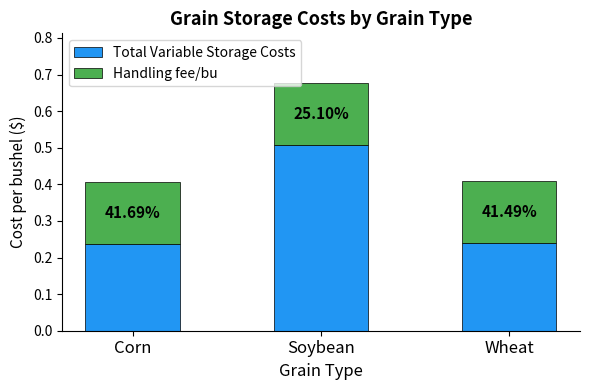

Between Soybean and Corn, which is larger?

Soybean